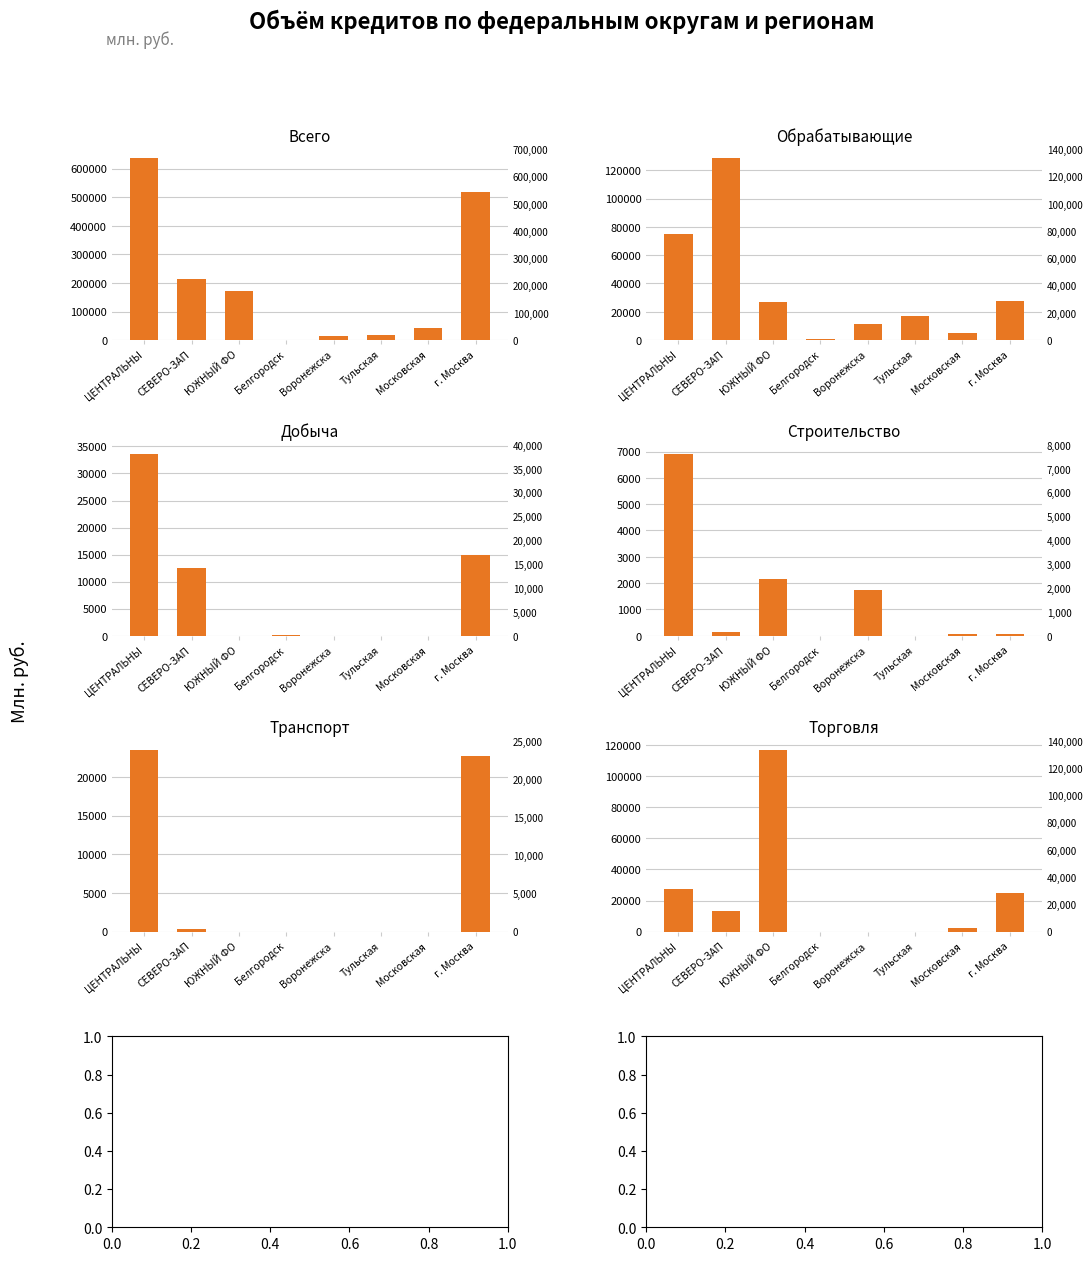

What is the difference between the maximum and minimum values in the Транспорт series?

23517